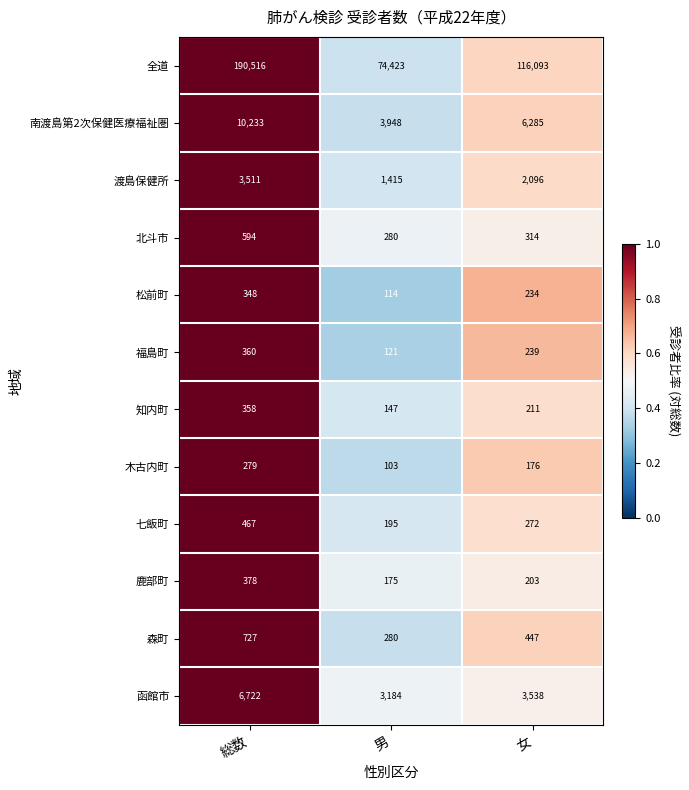

Which series has the largest range (max minus min)?

全道